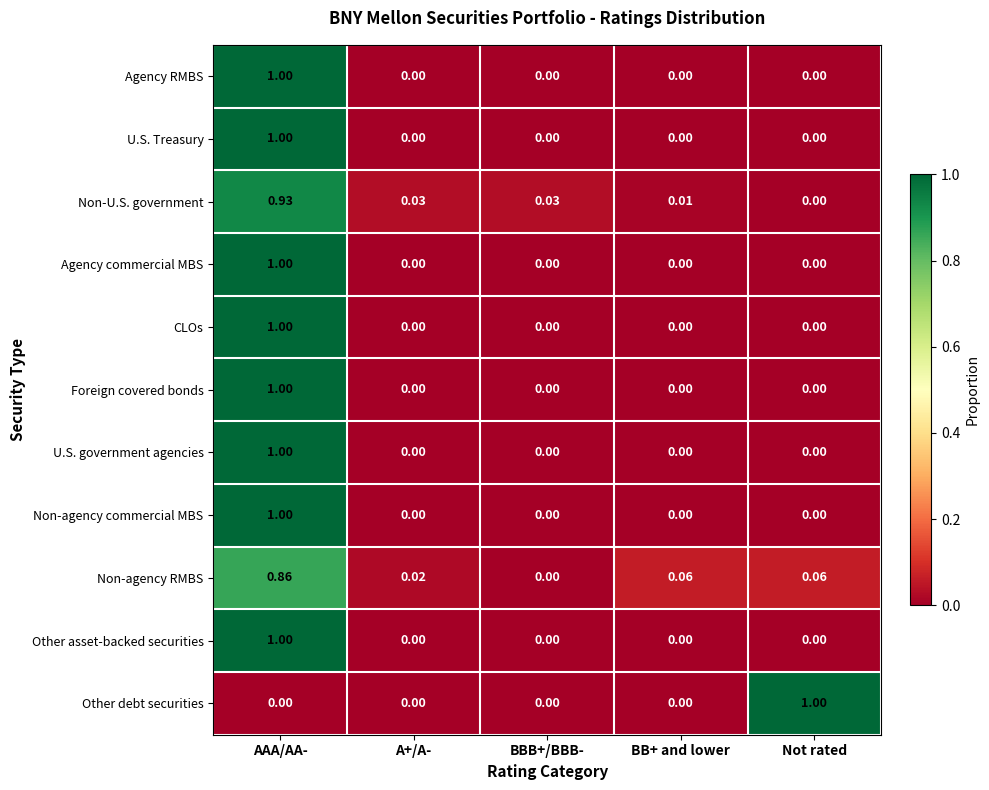

Is the value of CLOs at BBB+/BBB- greater than the value of Agency commercial MBS at AAA/AA-?

No